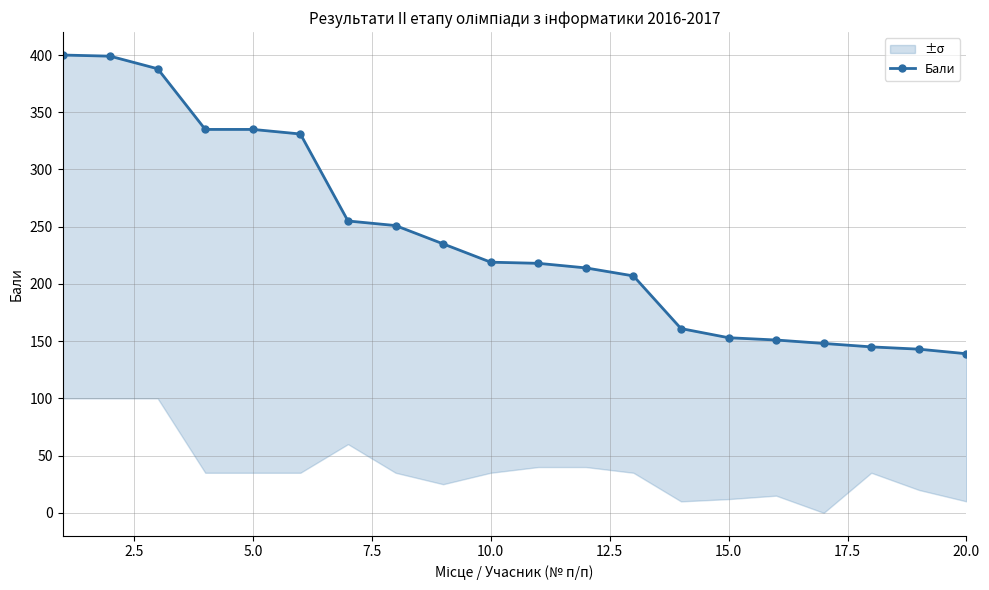

True or false: the data has more than 0 interior local peaks.

False